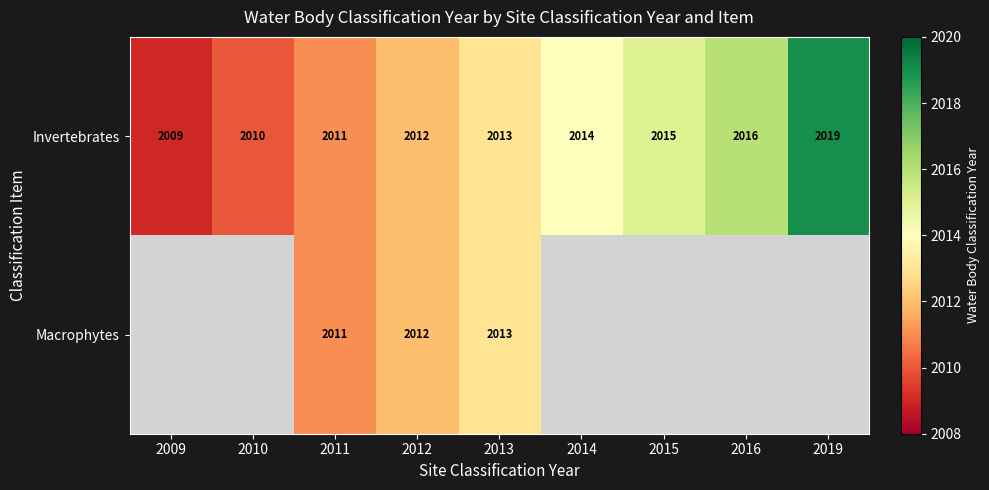

Where is Invertebrates nearest to the value 2014?

2014